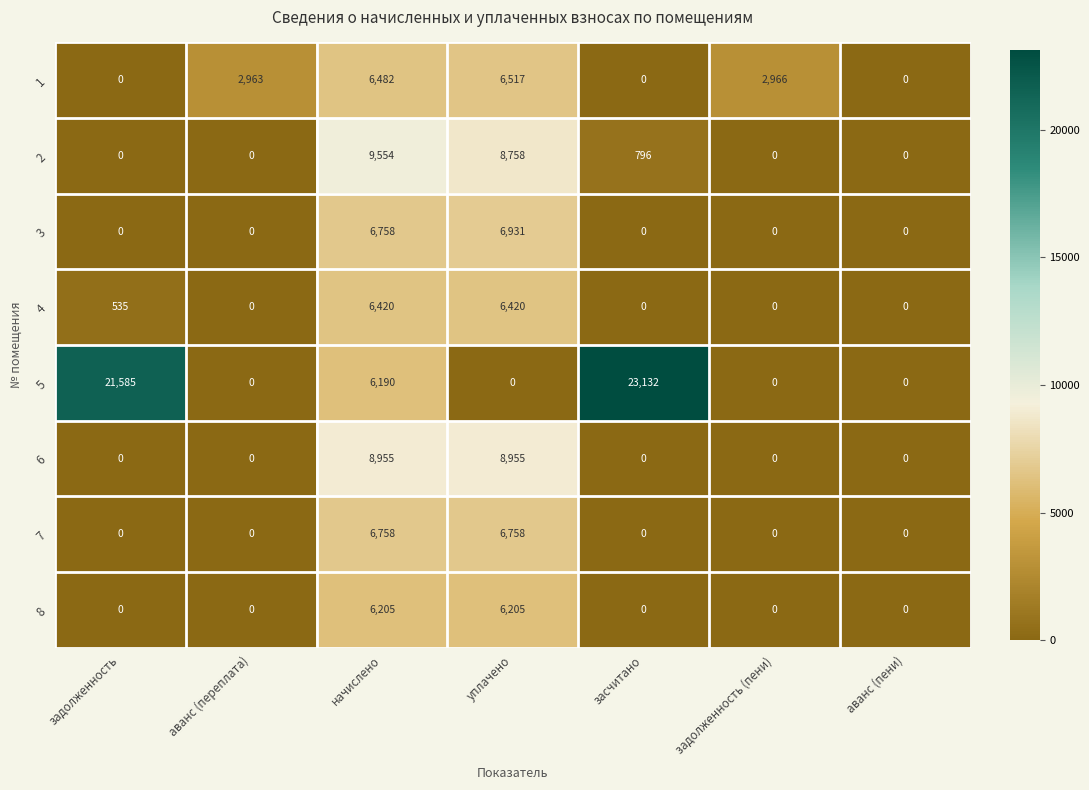

Rank the series by their maximum value, from highest to lowest.

5, 2, 6, 3, 7, 1, 4, 8